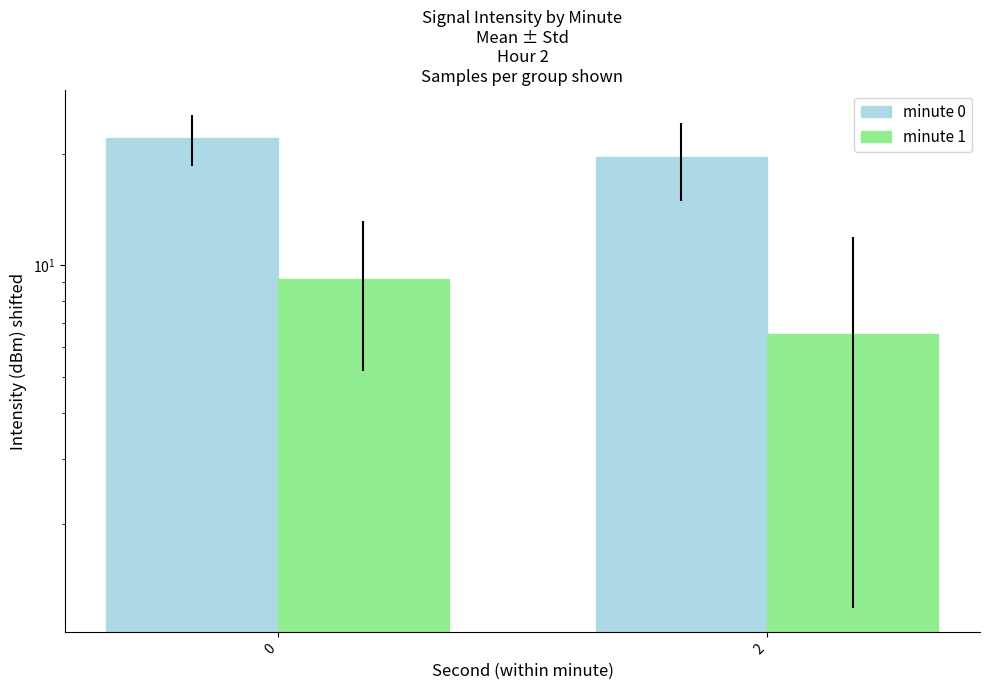

Rank the categories by intensity(dBm) - minute 0 value from lowest to highest.

2, 0